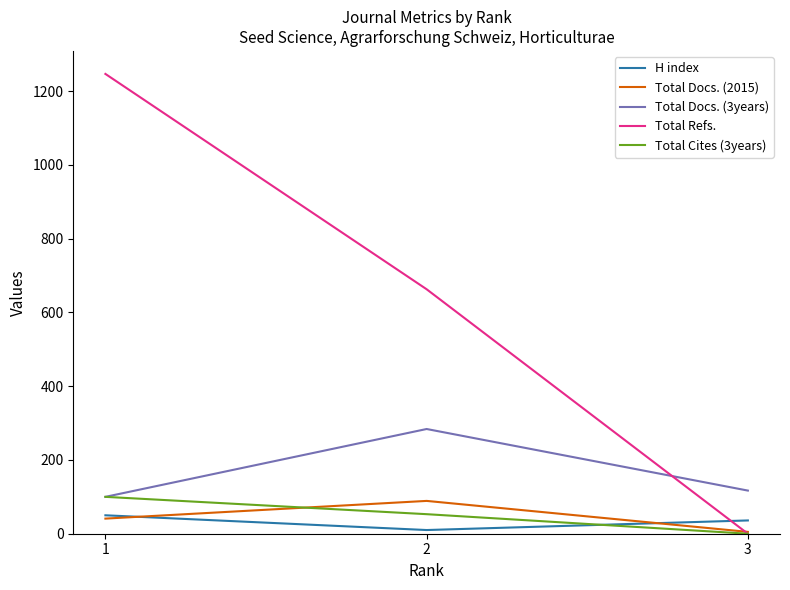

True or false: Total Refs. has a value of 0 at 3.

True